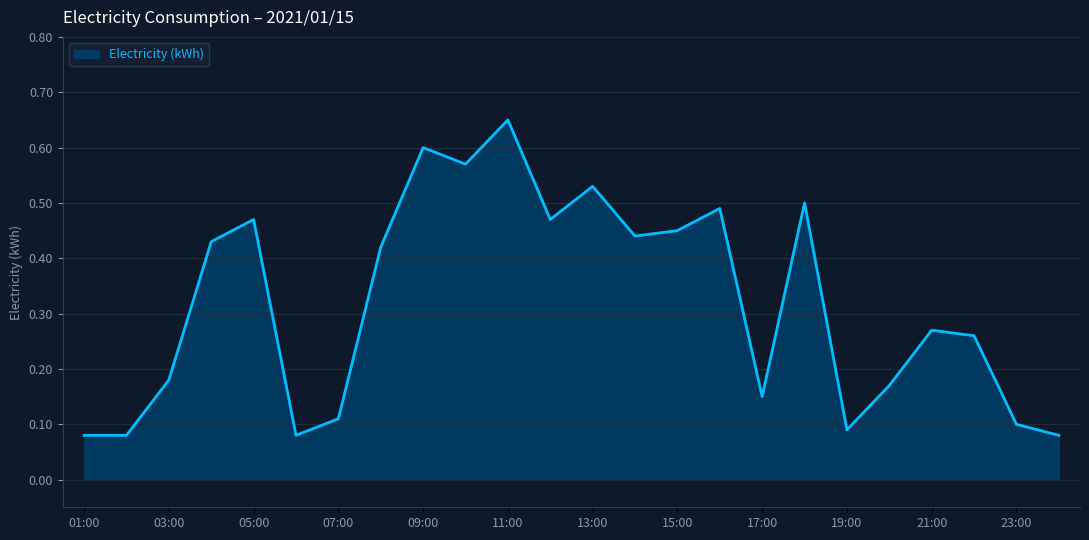

Does the chart display data point markers on the line(s)?

No